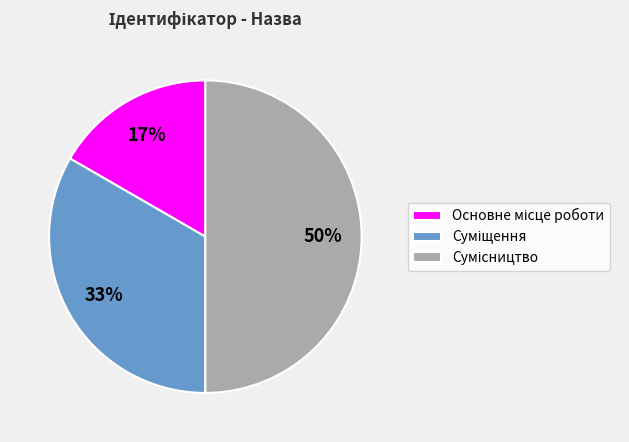

To the nearest percent, what is the difference between the largest and smallest slice percentages?

33%